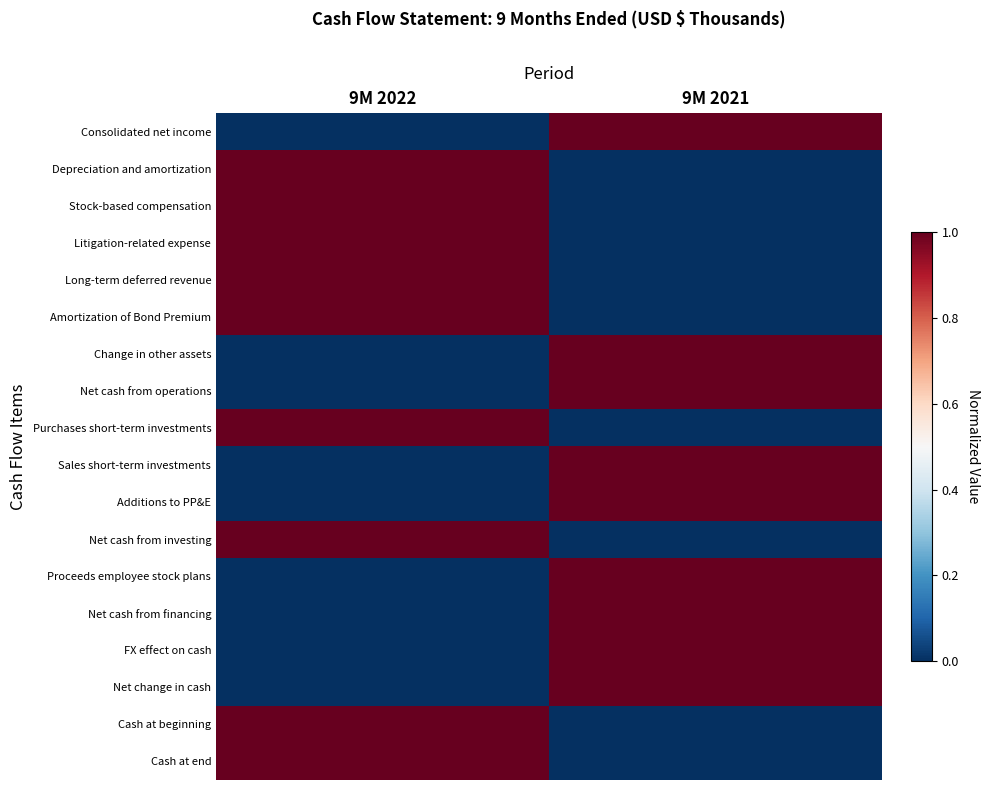

Reading right to left, transcribe all the data shown in this chart.

Consolidated net income: 9M 2021=1	9M 2022=0
Depreciation and amortization: 9M 2021=0	9M 2022=1
Stock-based compensation: 9M 2021=0	9M 2022=1
Litigation-related expense: 9M 2021=0	9M 2022=1
Long-term deferred revenue: 9M 2021=0	9M 2022=1
Amortization of Bond Premium: 9M 2021=0	9M 2022=1
Change in other assets: 9M 2021=1	9M 2022=0
Net cash from operations: 9M 2021=1	9M 2022=0
Purchases short-term investments: 9M 2021=0	9M 2022=1
Sales short-term investments: 9M 2021=1	9M 2022=0
Additions to PP&E: 9M 2021=1	9M 2022=0
Net cash from investing: 9M 2021=0	9M 2022=1
Proceeds employee stock plans: 9M 2021=1	9M 2022=0
Net cash from financing: 9M 2021=1	9M 2022=0
FX effect on cash: 9M 2021=1	9M 2022=0
Net change in cash: 9M 2021=1	9M 2022=0
Cash at beginning: 9M 2021=0	9M 2022=1
Cash at end: 9M 2021=0	9M 2022=1